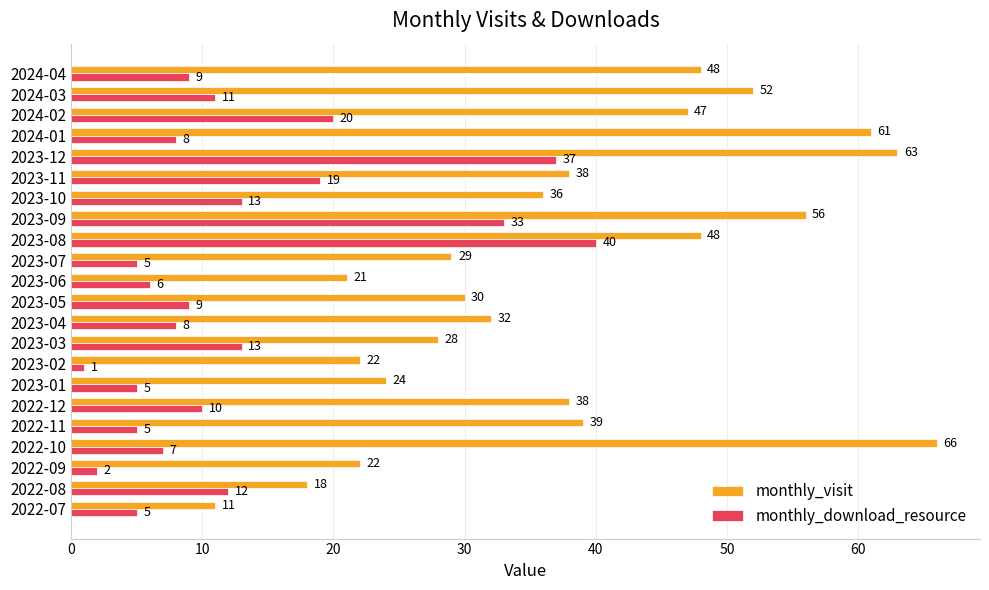

Which category has the highest value in the monthly_visit series?

2022-10